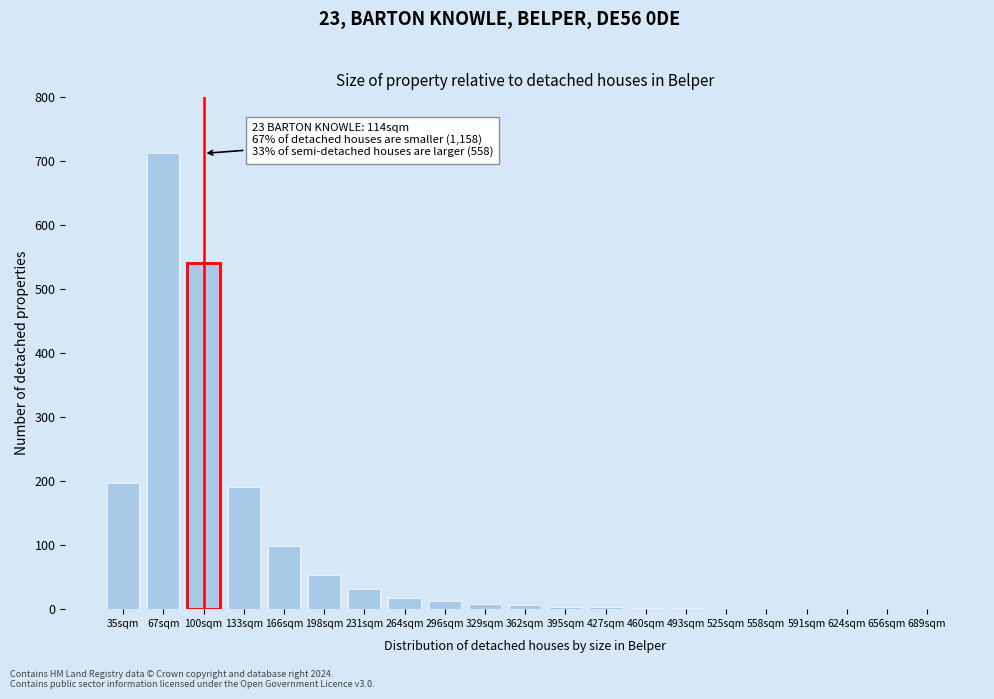

True or false: the data shows 2 at 460sqm.

True